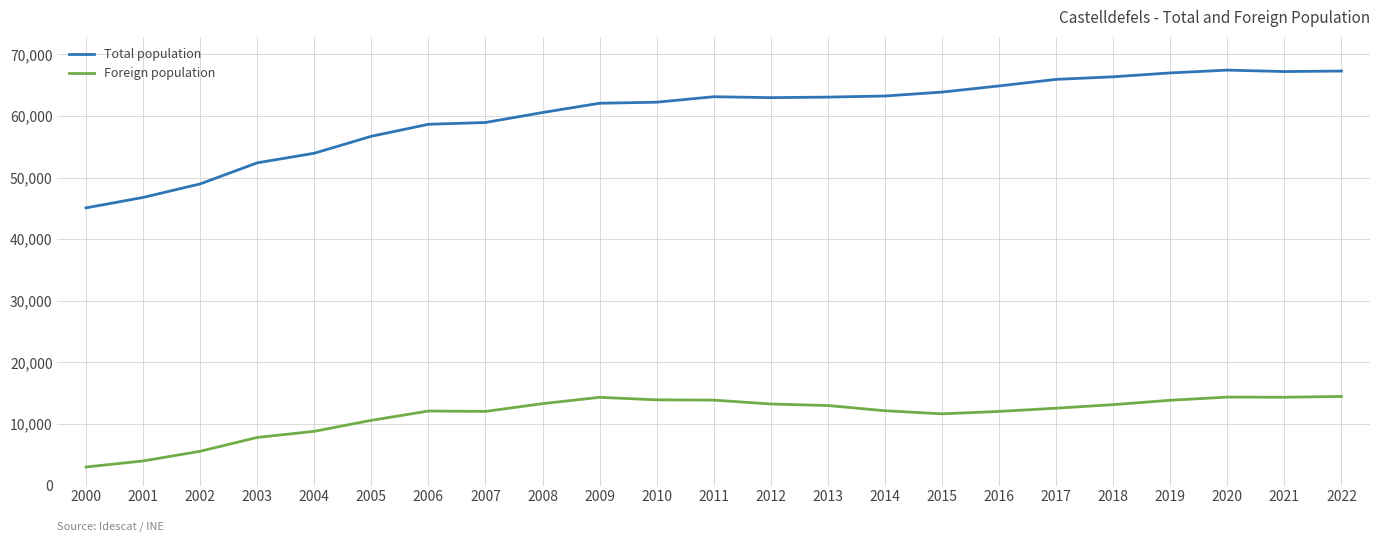

True or false: Total population has a value of 63139 at 2011.

True